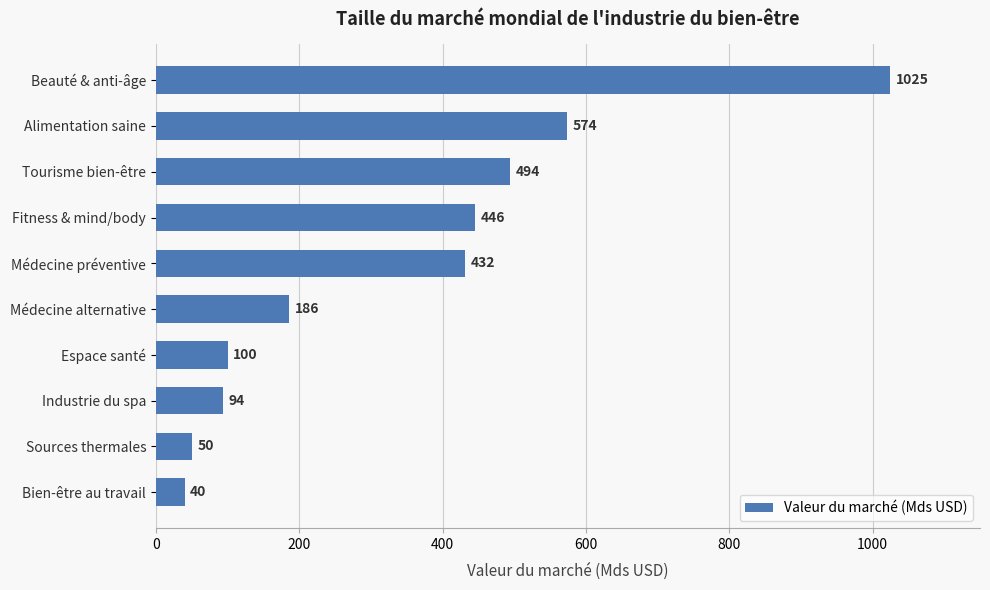

Reading bottom to top, what are all the values shown in this chart?

Bien-être au travail=40	Sources thermales=50	Industrie du spa=94	Espace santé=100	Médecine alternative=186	Médecine préventive=432	Fitness & mind/body=446	Tourisme bien-être=494	Alimentation saine=574	Beauté & anti-âge=1025